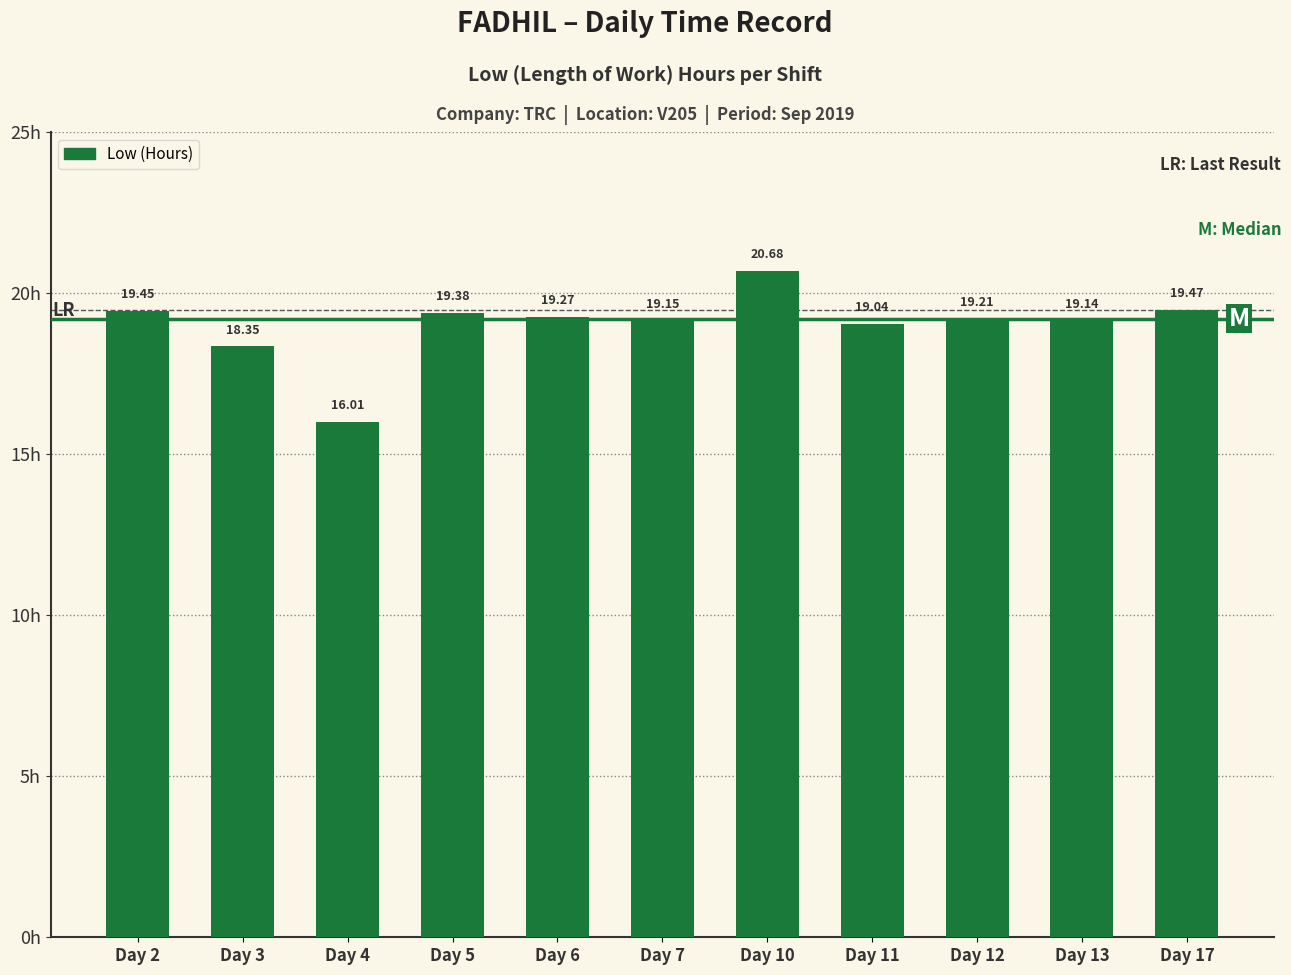

Approximately how many times larger is the value at Day 17 compared to Day 6?

1.0